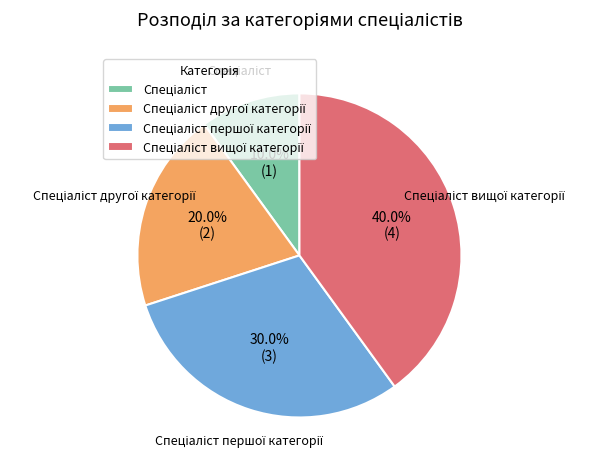

Is there any slice that represents more than half of the pie?

No